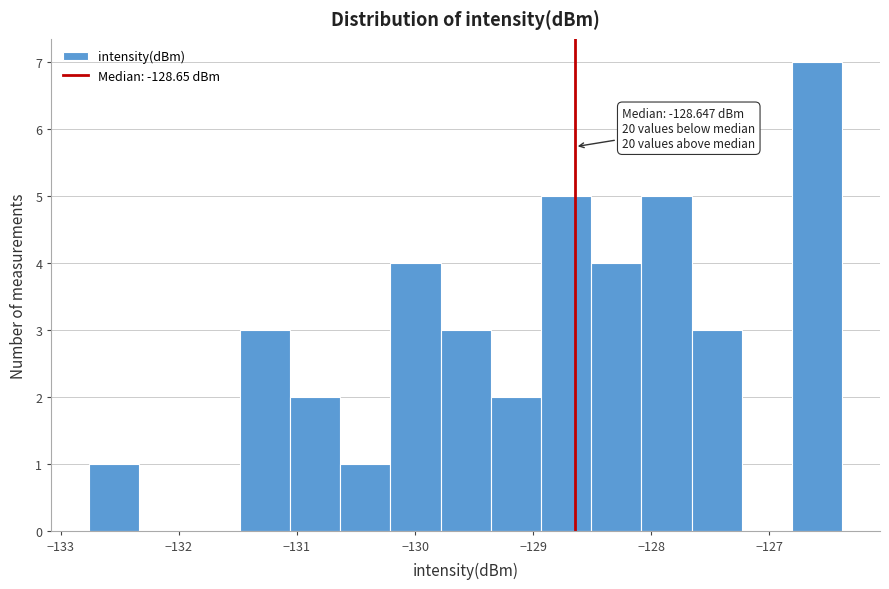

Over which range of the x-axis is the bar tallest?

-126.8 to -126.4